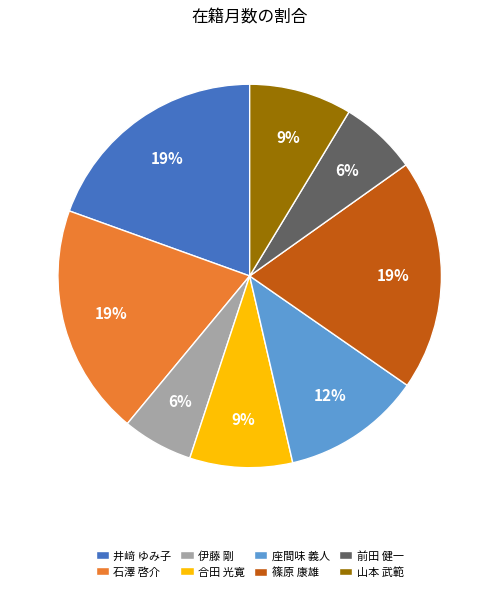

Is it true that 井﨑 ゆみ子 is 19% of the pie?

True